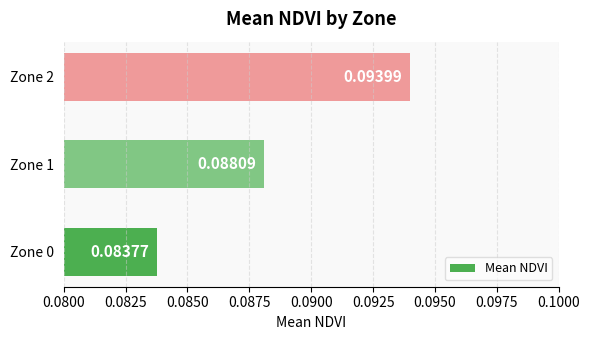

Does the chart contain stacked bars?

No